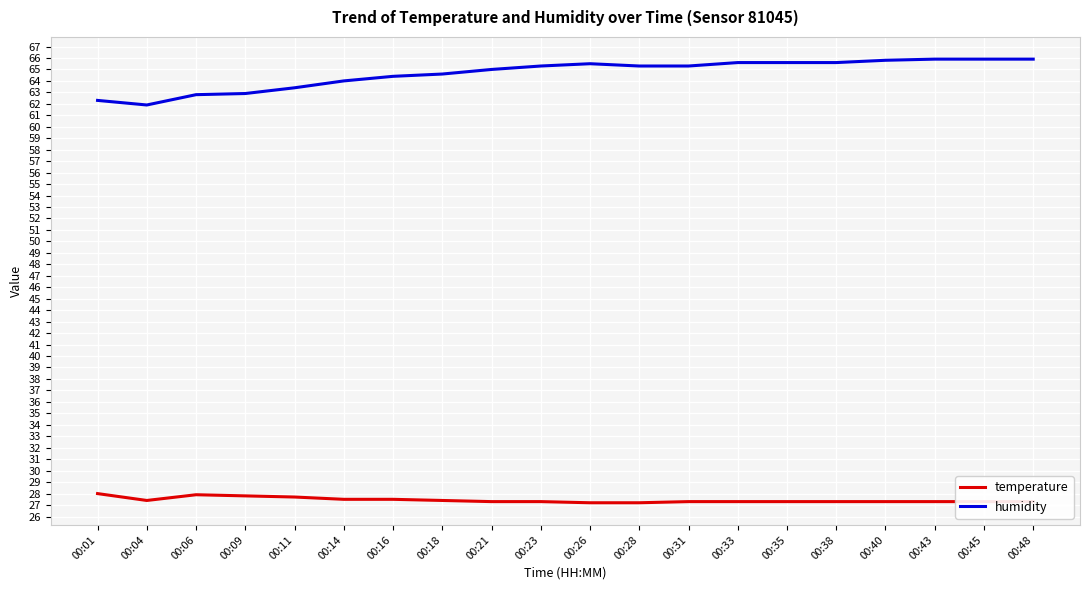

What is the maximum value for humidity?

65.9